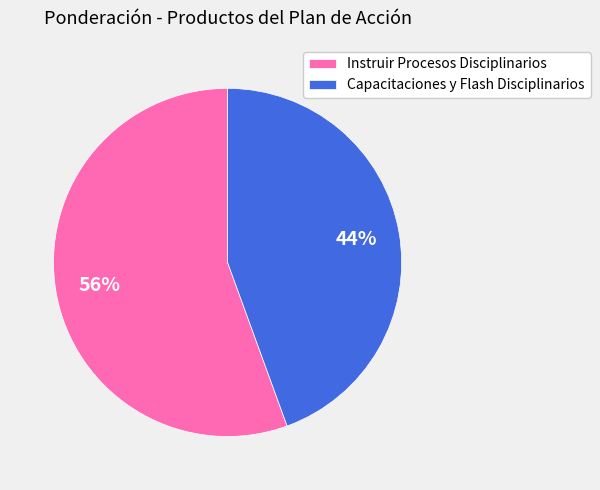

Count the number of slices in the pie.

2